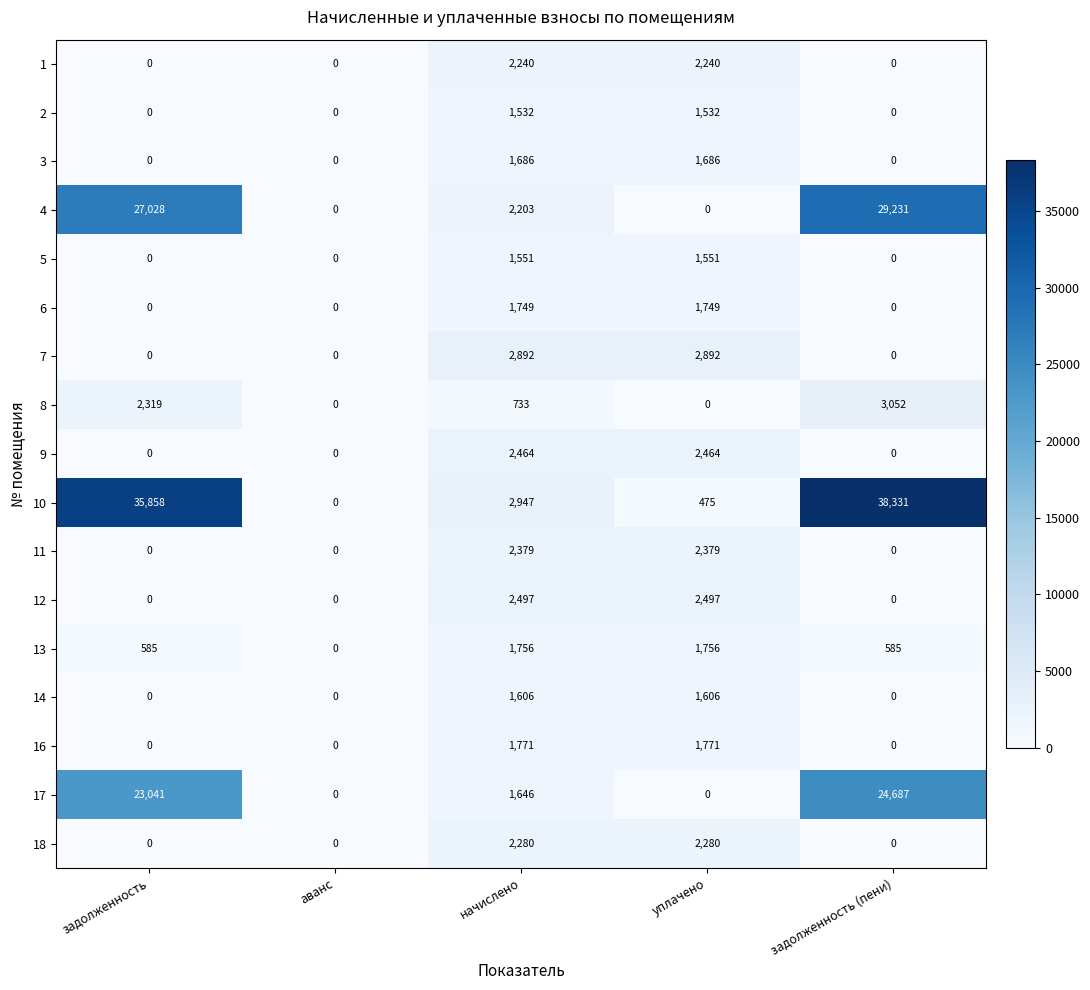

At how many categories does at least one series exceed 11445?

2